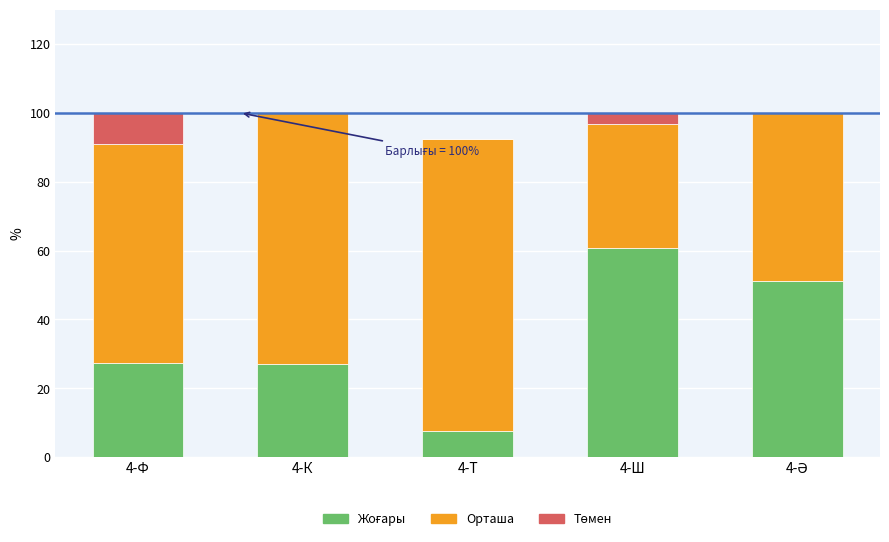

What is the total value across all series at 4-Ф?

100.0